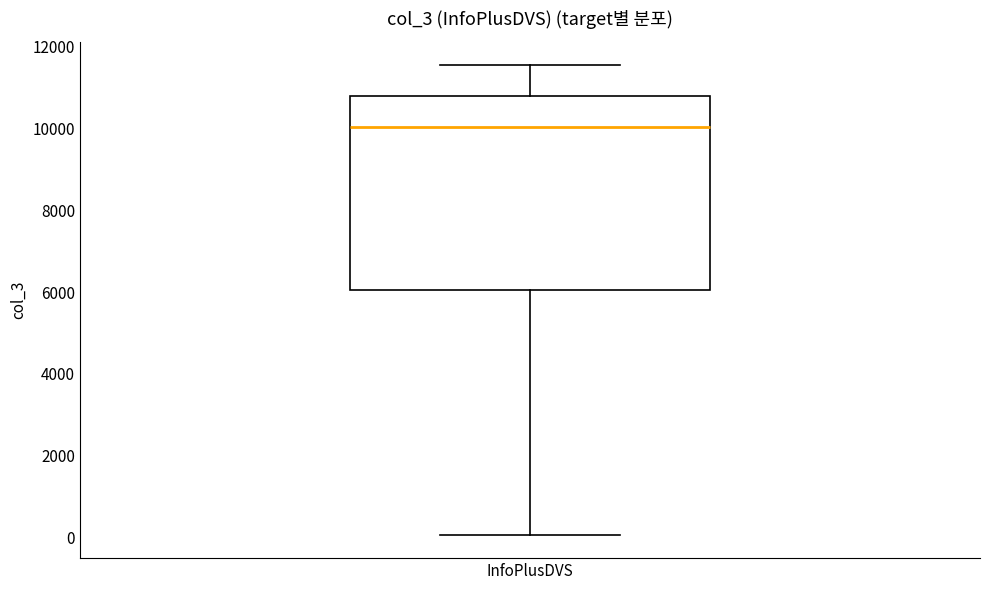

Where is the lower edge of the box for InfoPlusDVS on the y-axis? The values are not printed on the chart, so give them approximately, as read against the axis.

6000